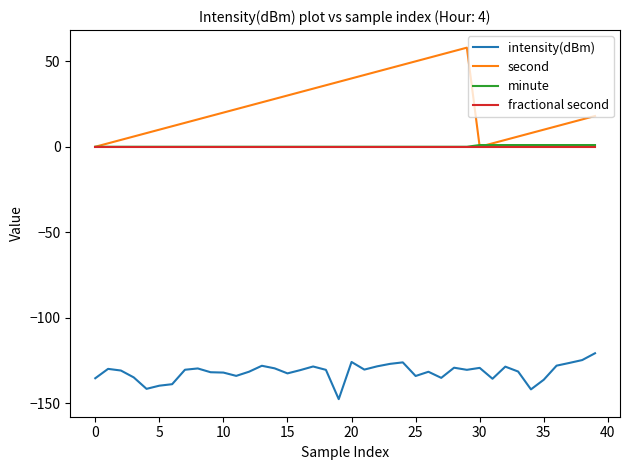

Which series has the largest total across all categories?

second